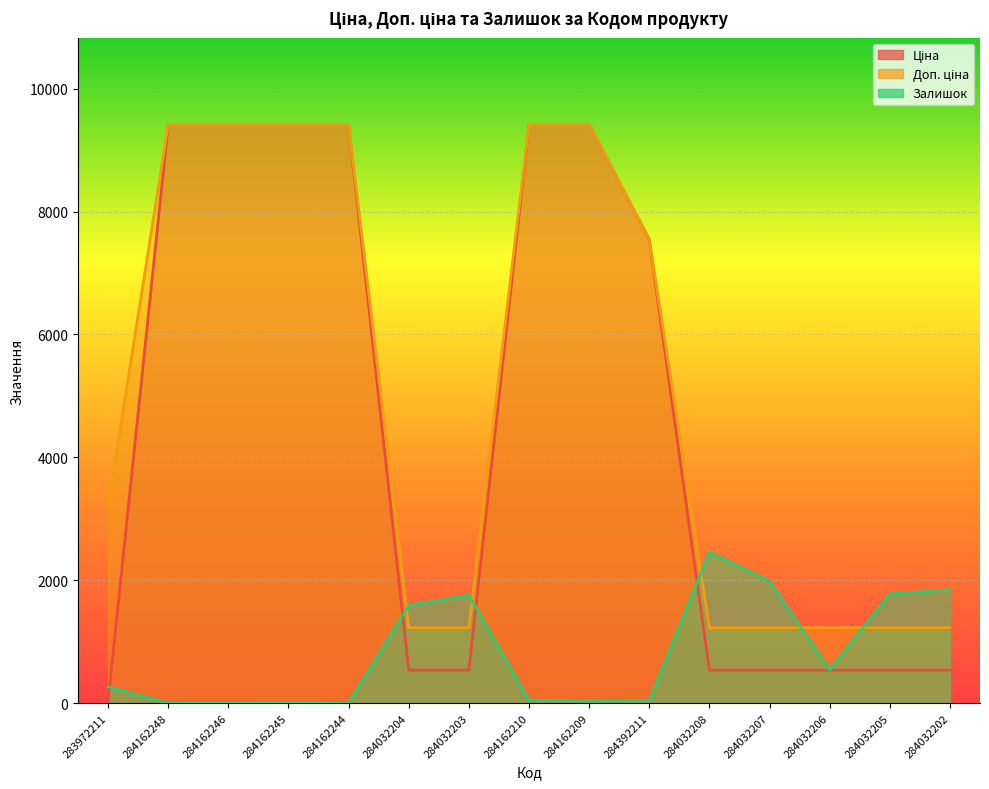

Reading right to left, what are all the values shown in this chart?

Ціна: 535.4	535.4	535.4	535.4	535.4	7545.9	9416.9	9416.9	535.4	535.4	9416.9	9416.9	9416.9	9416.9	32.0
Доп. ціна: 1227.2	1227.2	1227.2	1227.2	1227.2	7545.9	9416.9	9416.9	1227.2	1227.2	9416.9	9416.9	9416.9	9416.9	3205.0
Залишок: 1843.0	1775.0	541.0	1986.0	2453.0	39.0	34.0	48.0	1756.0	1588.0	0.0	9.0	0.0	0.0	264.0